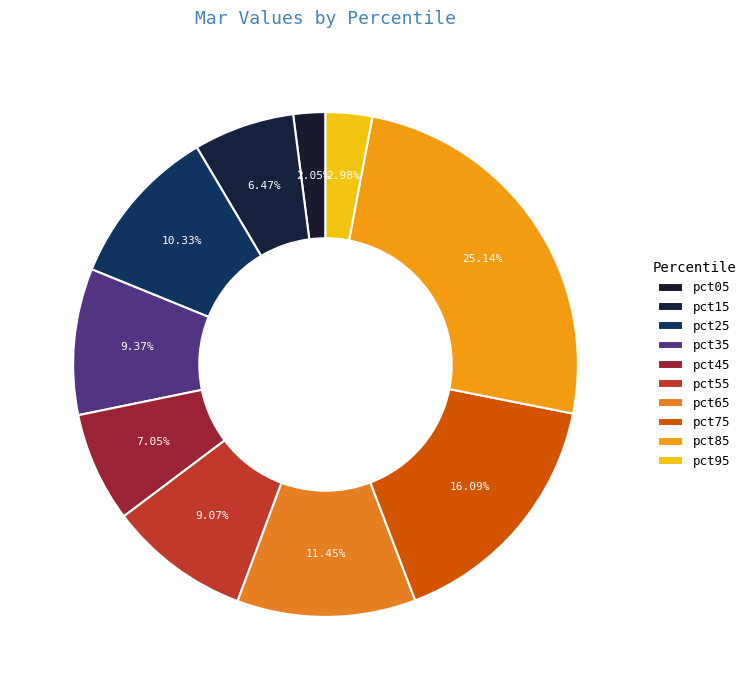

To the nearest percent, what is the difference between the largest and smallest slice percentages?

23%